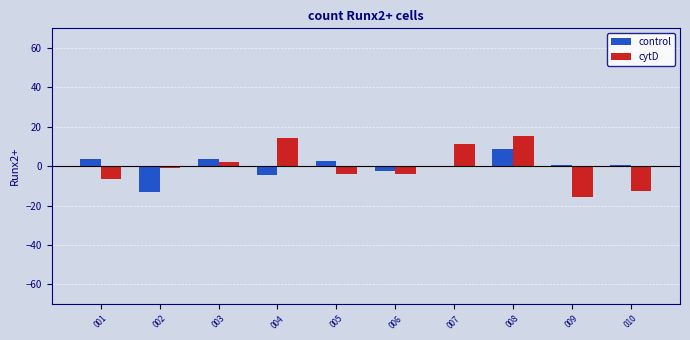

Reading left to right, what are all the values shown in this chart?

control: 3.7	-13.3	3.7	-4.3	2.7	-2.3	-0.3	8.7	0.7	0.7
cytD: -6.7	-0.7	2.3	14.3	-3.7	-3.7	11.3	15.3	-15.7	-12.7